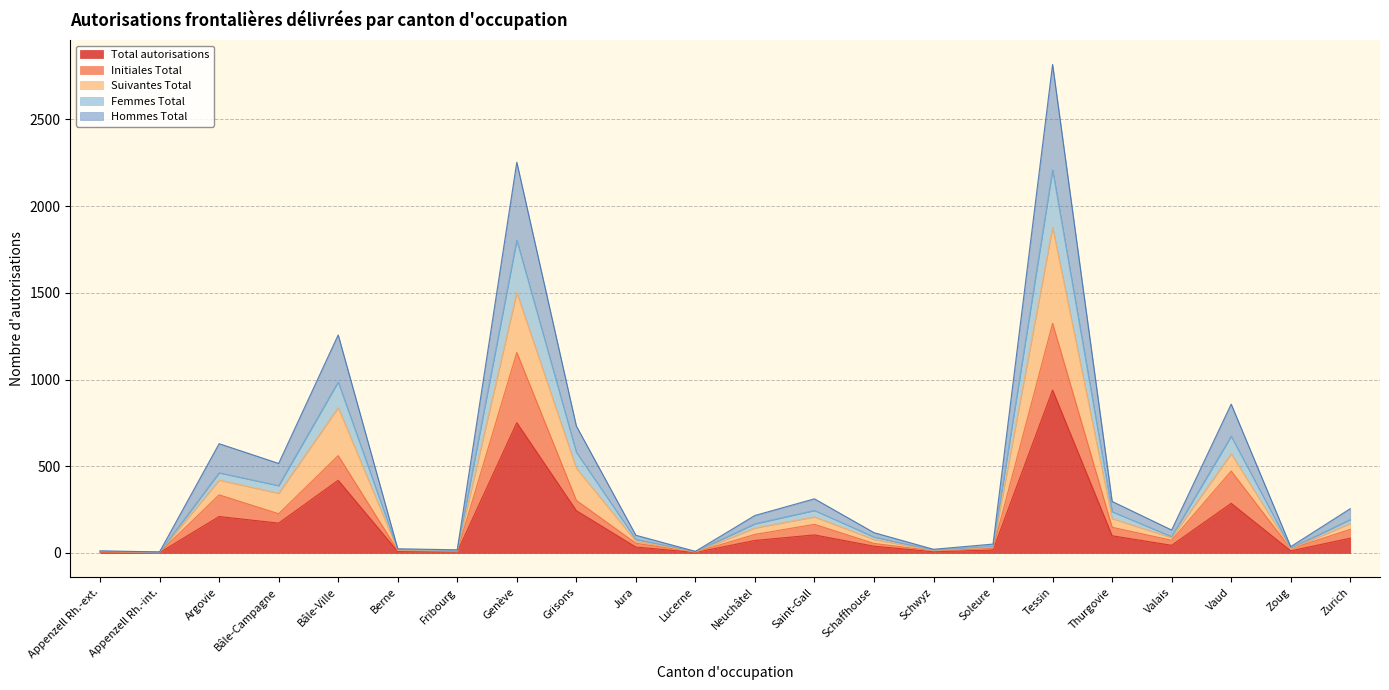

What is the highest value of the Total autorisations series?

939